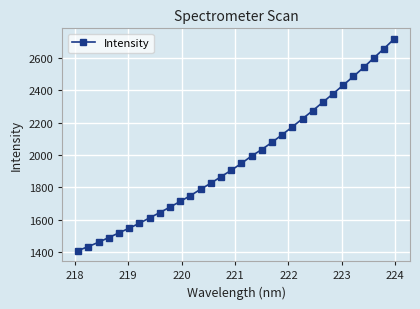

What is the minimum value shown in the chart?

1408.8